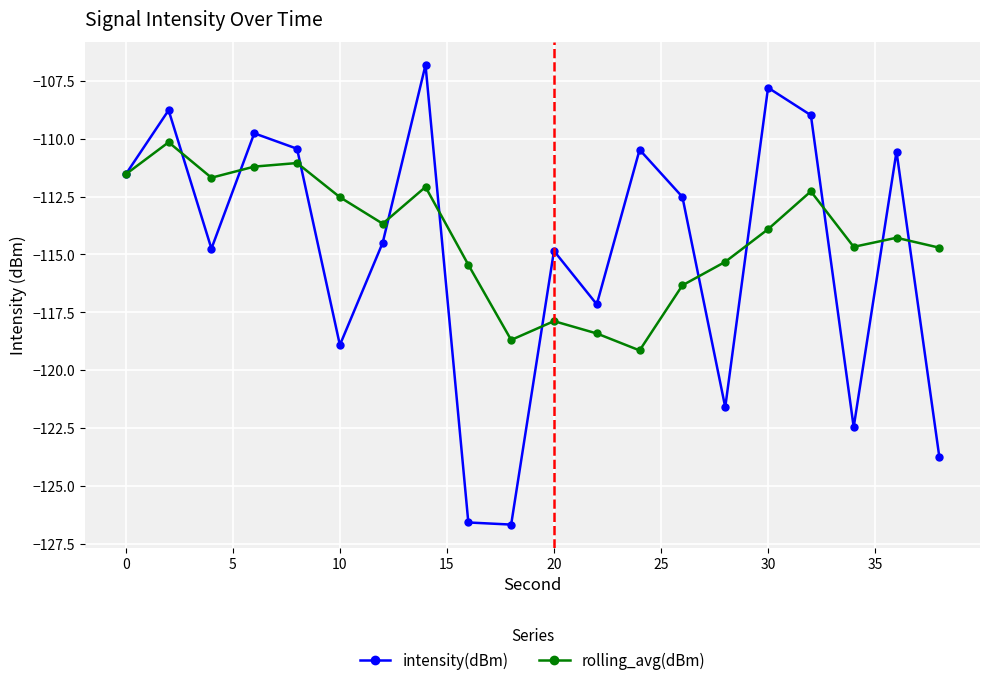

What is the smallest value displayed?

-126.7